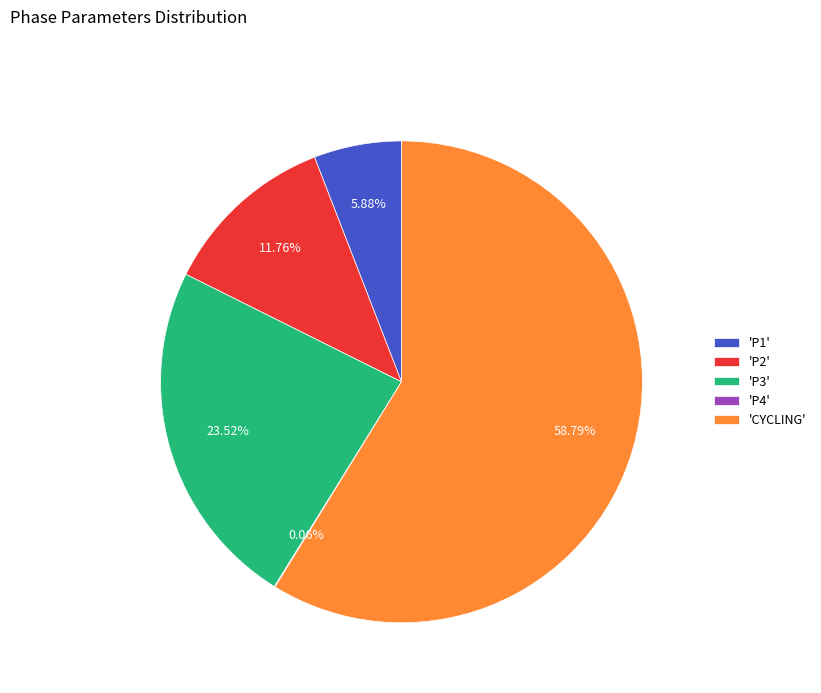

Is the sum of 'P2' and 'CYCLING' greater than half?

Yes